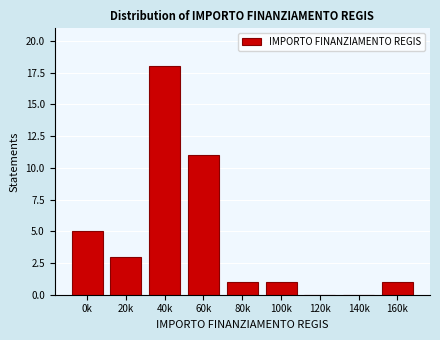

Reading left to right, list all the values displayed in this chart.

0k=5	20k=3	40k=18	60k=11	80k=1	100k=1	120k=0	140k=0	160k=1